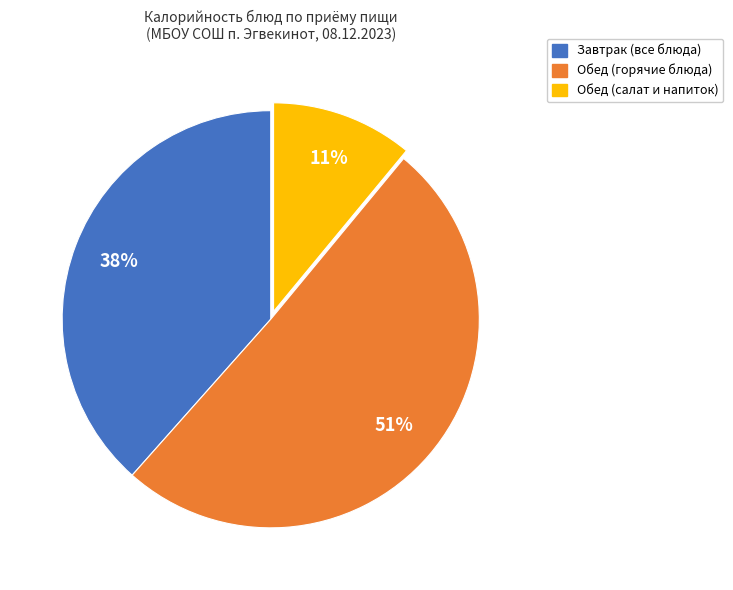

To the nearest percent, what is the difference between the largest and smallest slice percentages?

40%